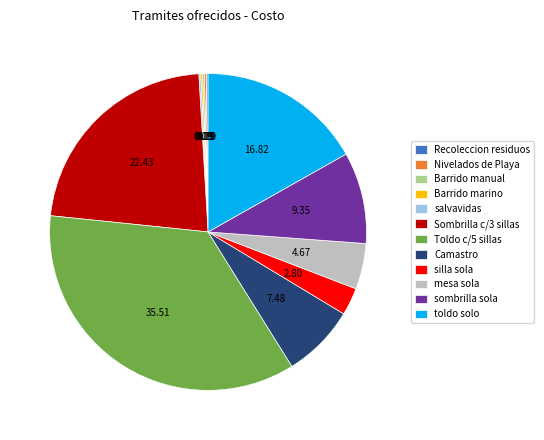

What is the largest slice in the pie chart?

Toldo c/5 sillas